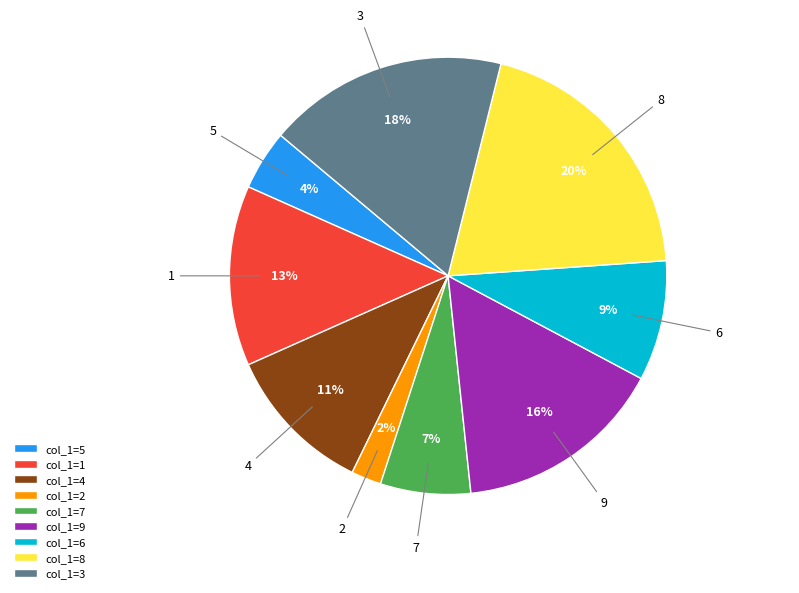

Do col_1=3 and col_1=6 together represent more than half of the pie?

No